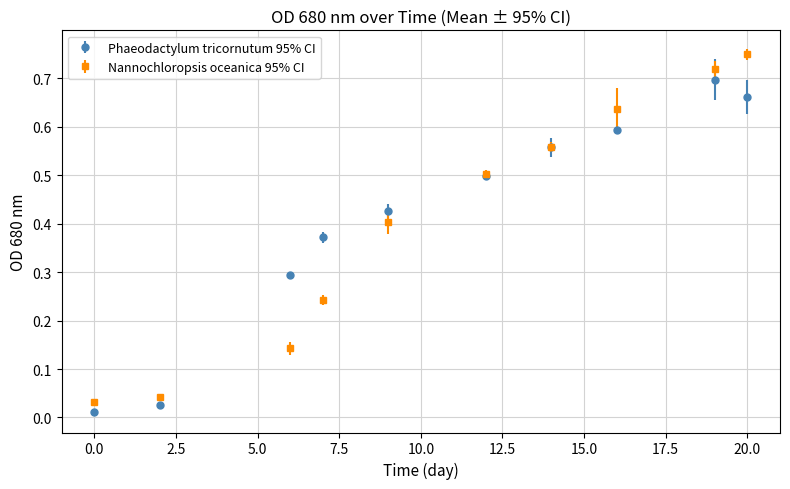

What are all the series names shown in the legend?

Phaeodactylum tricornutum 95% CI, Nannochloropsis oceanica 95% CI